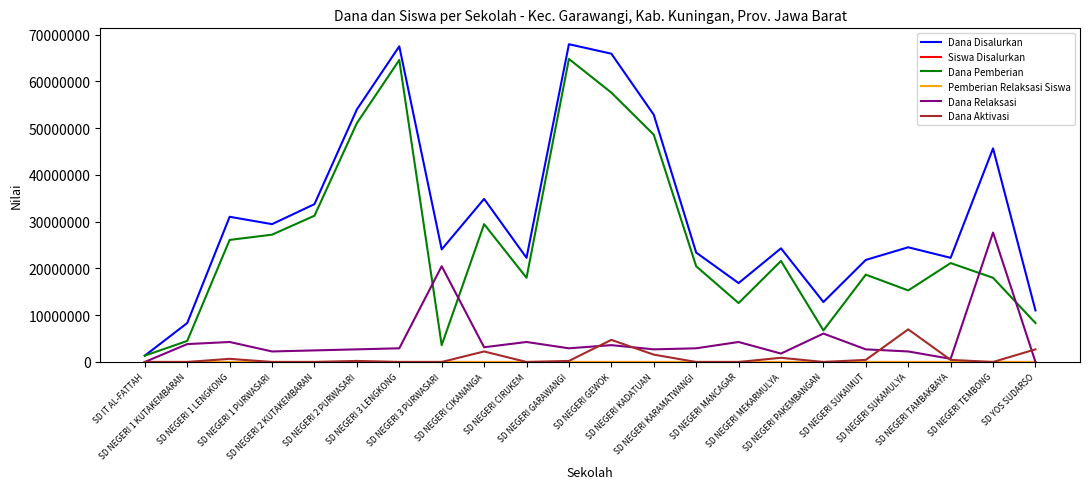

Which series has the largest range (max minus min)?

Dana Disalurkan